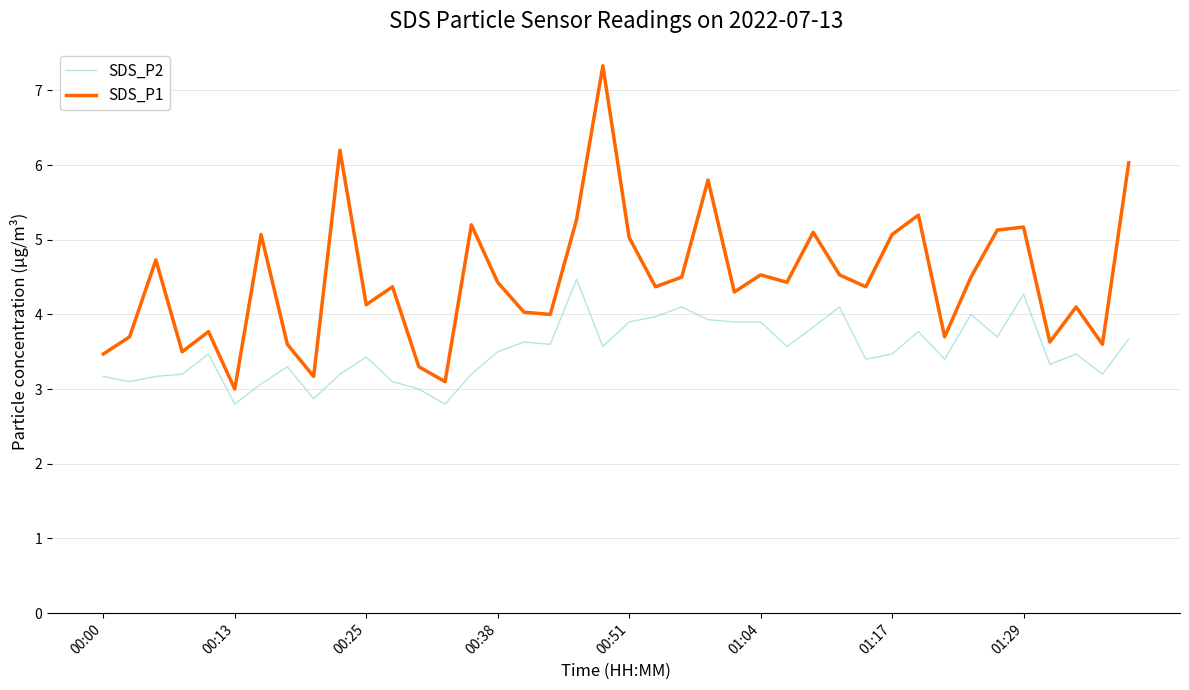

Which series has the widest spread of values?

SDS_P1